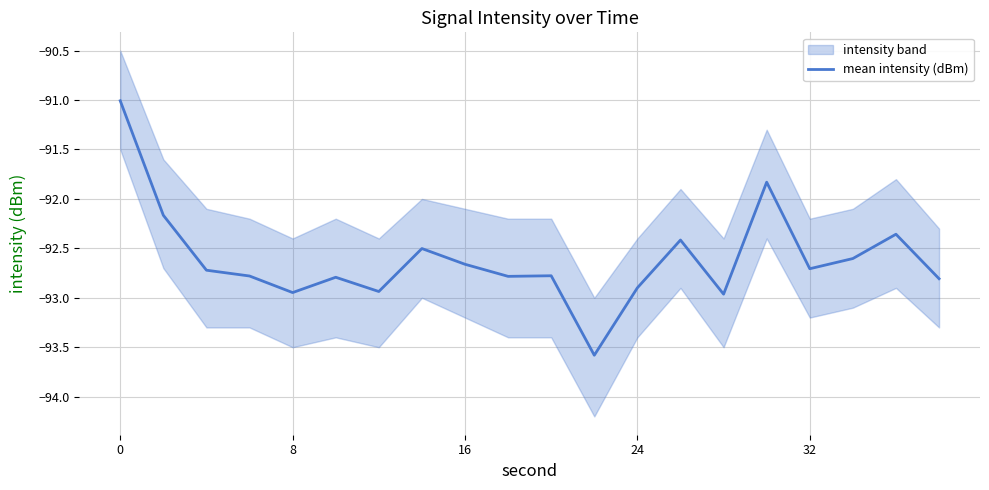

What is the maximum value for mean intensity (dBm)?

-91.0